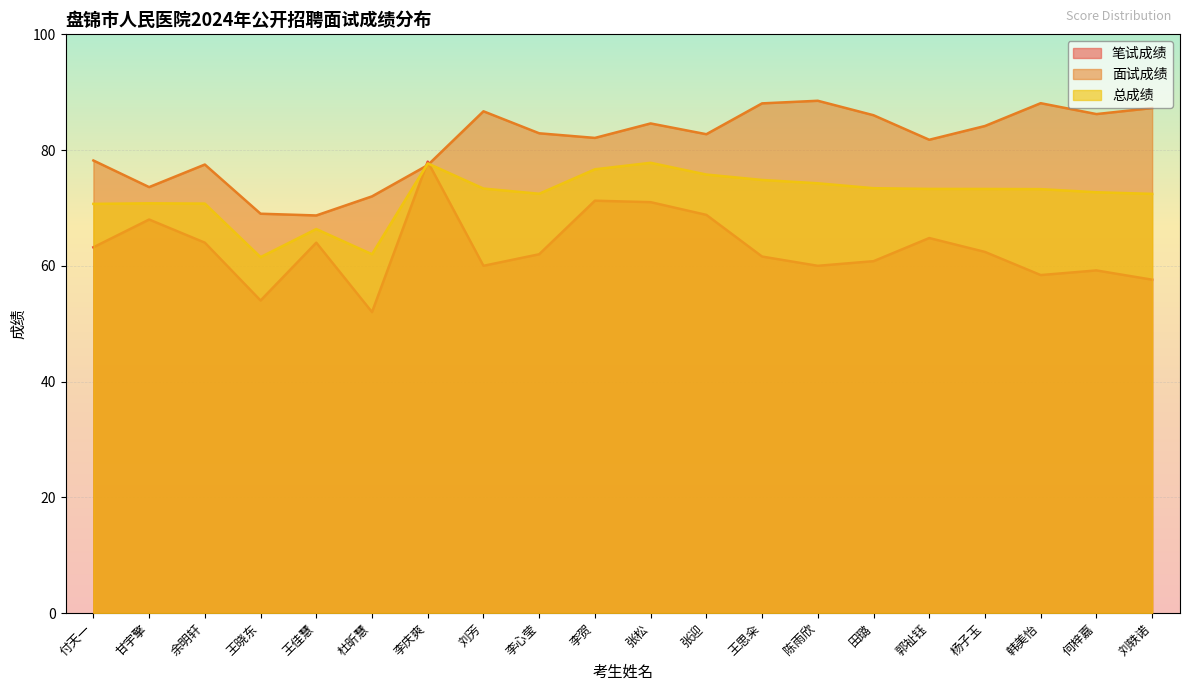

Which series has the largest total across all categories?

面试成绩